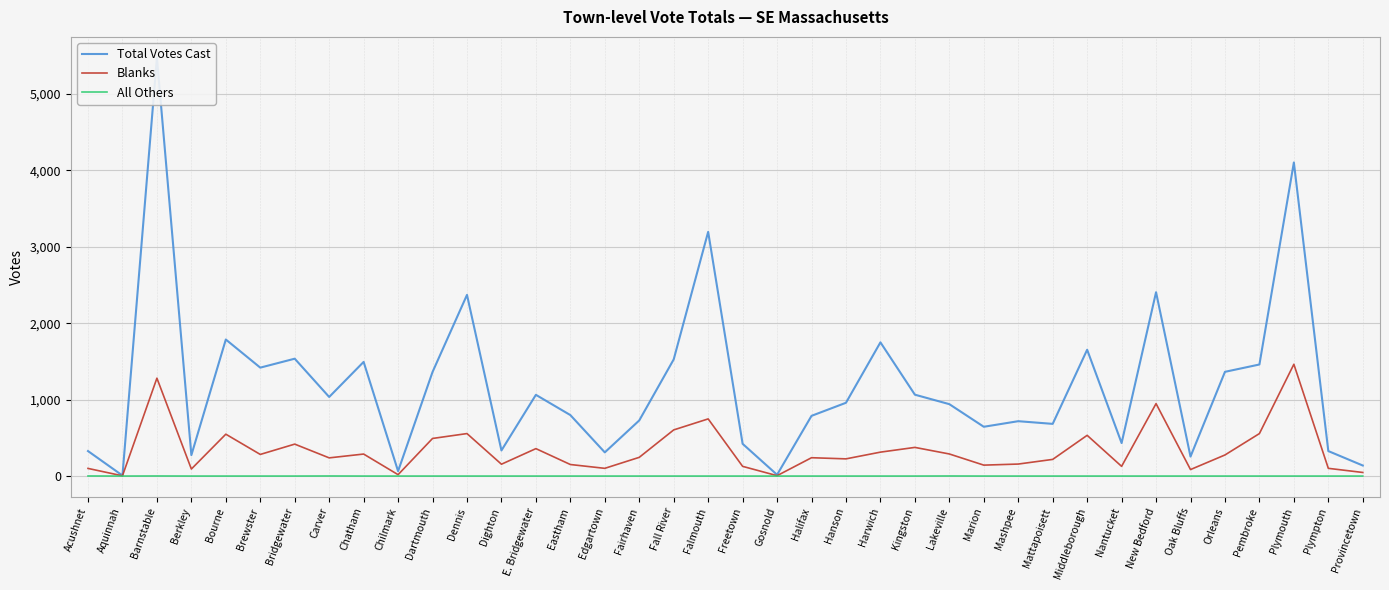

Reading left to right, transcribe all the data shown in this chart.

Total Votes Cast: 327	7	5474	274	1787	1419	1536	1035	1494	64	1362	2371	335	1063	798	310	728	1527	3196	422	17	788	959	1750	1065	941	645	718	683	1653	432	2406	255	1364	1460	4104	327	138
Blanks: 100	3	1281	92	548	283	418	238	288	18	492	556	155	359	151	101	245	604	748	127	5	240	225	313	375	289	143	157	218	533	127	948	85	276	556	1463	101	47
All Others: 1	0	1	0	0	0	0	1	0	0	0	0	0	0	0	0	0	0	0	0	0	0	0	0	0	1	0	0	0	0	0	0	0	0	0	0	0	0